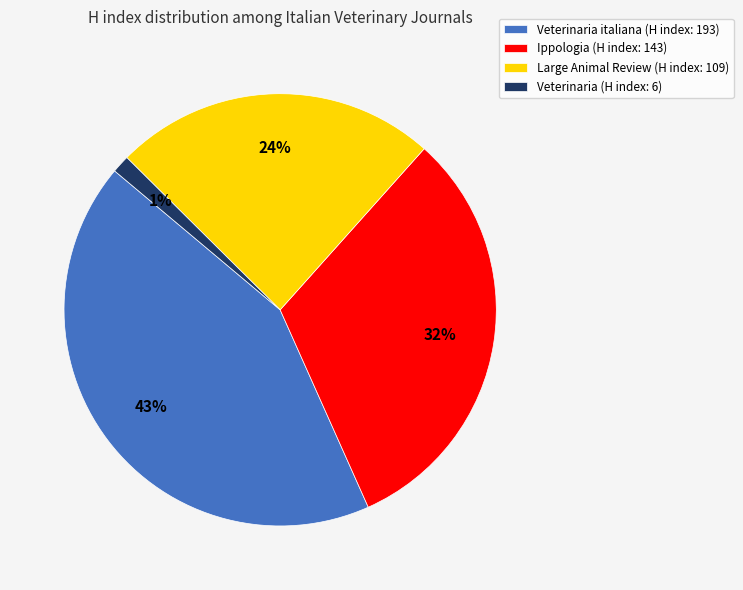

To the nearest percent, what is the average slice percentage?

25%